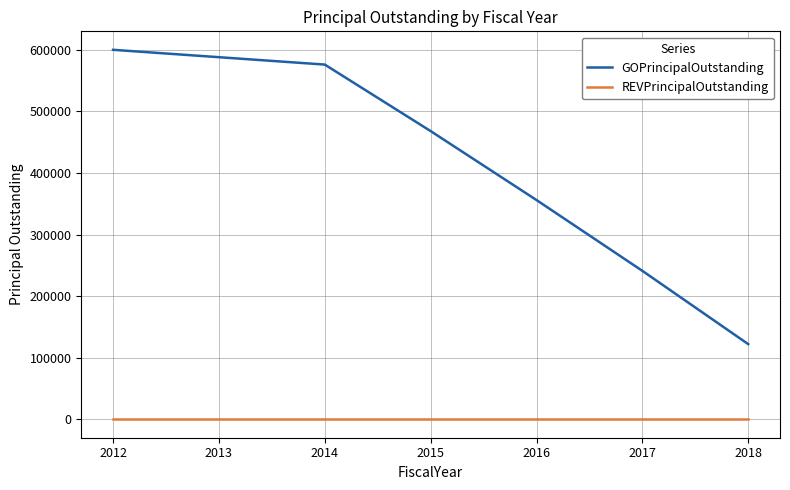

Which series has the widest spread of values?

GOPrincipalOutstanding